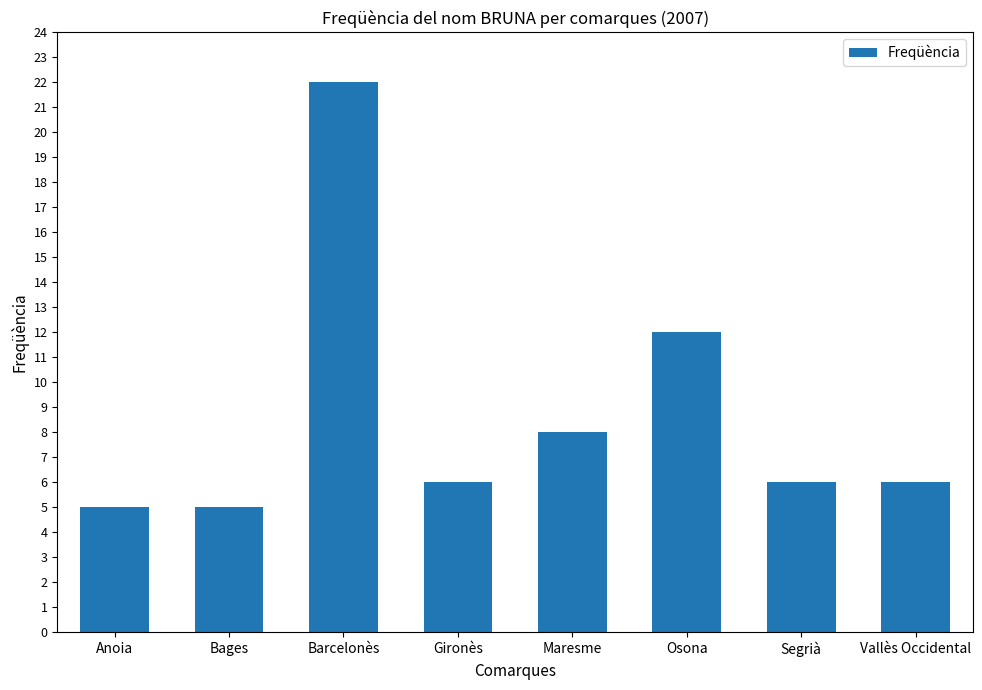

True or false: the data shows 6 at Gironès.

True